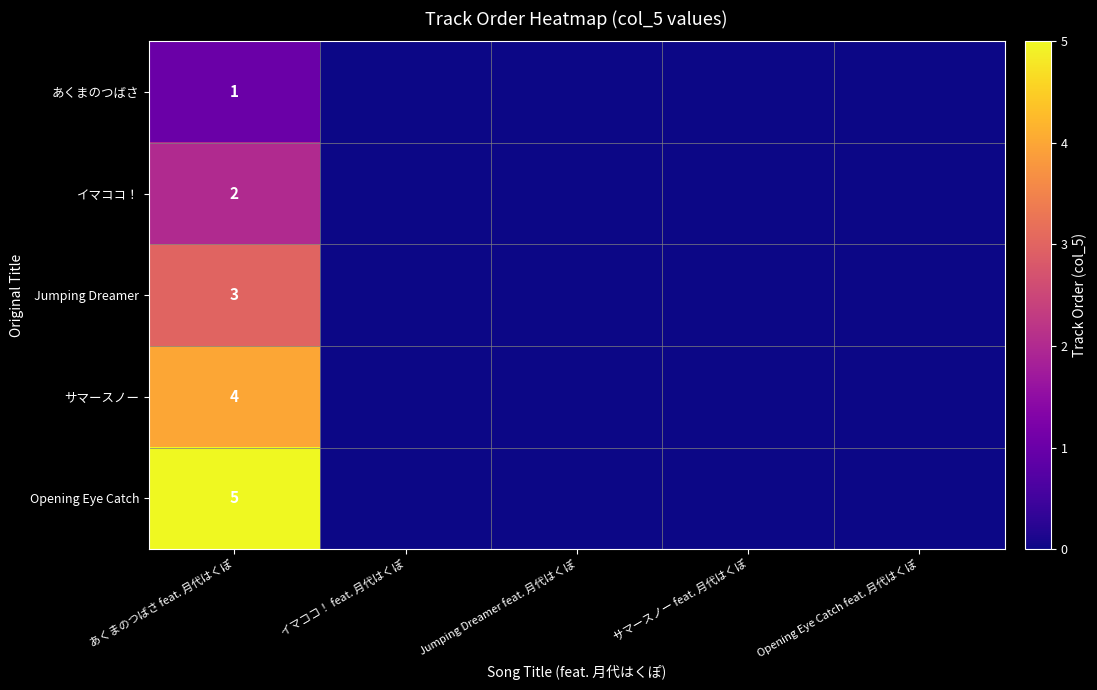

What is the total value across all series at あくまのつばさ feat. 月代はくぽ?

15